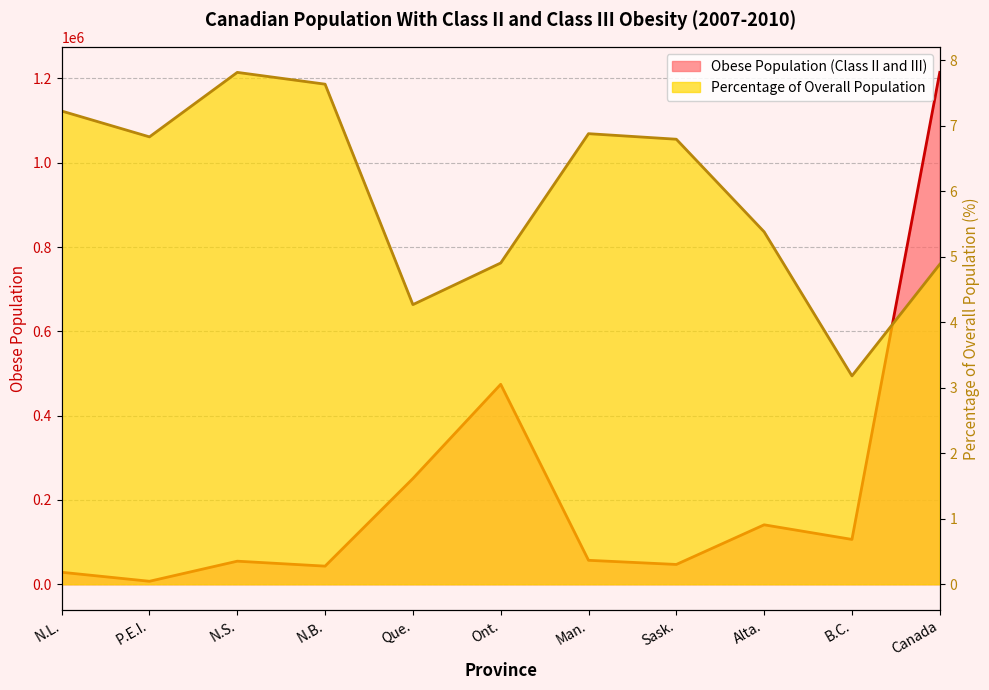

Rank the series at B.C. from lowest to highest value.

Percentage of Overall Population, Obese Population (Class II and III)